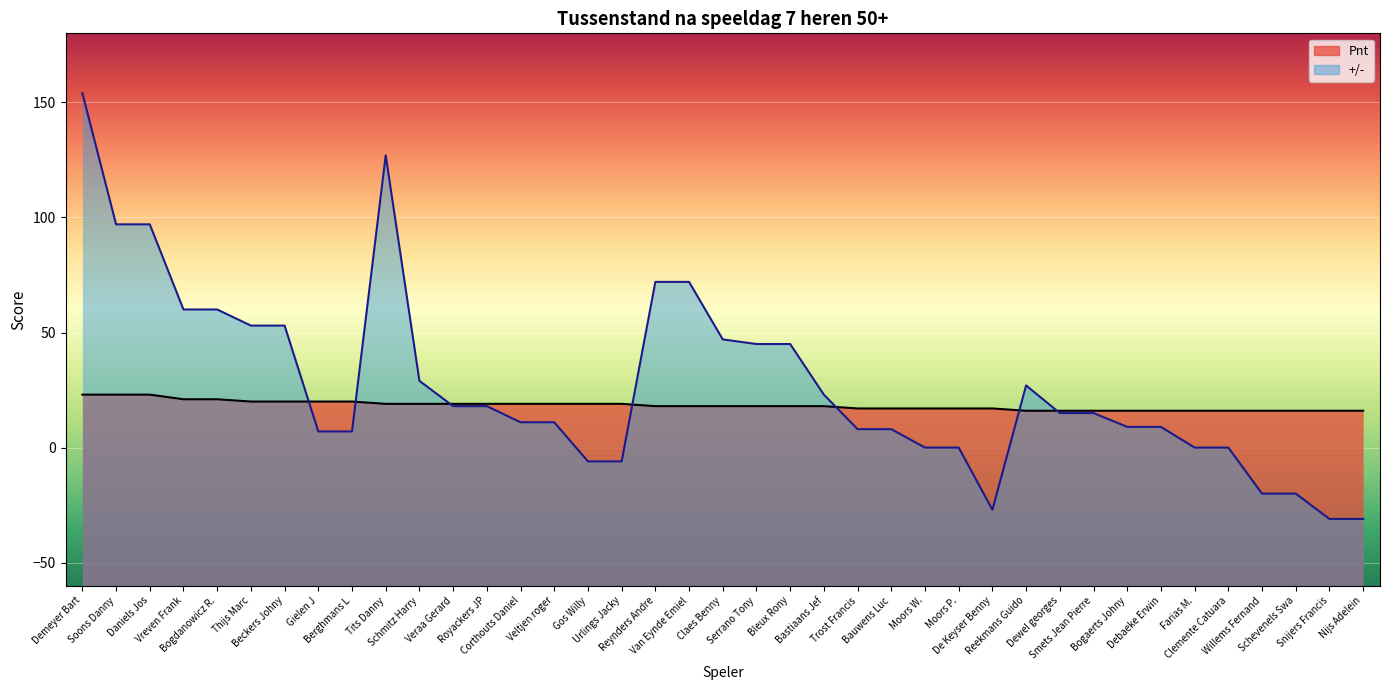

What is the label of the 31st point from the right?

Berghmans L